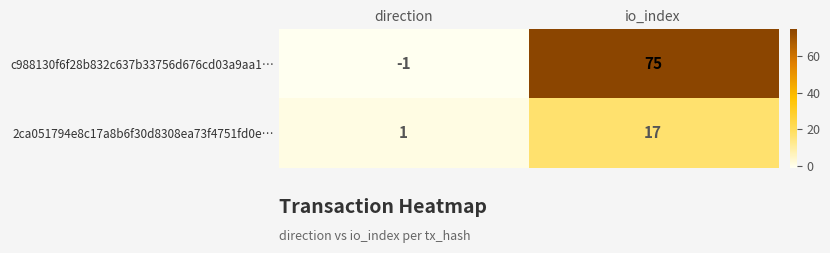

Reading right to left, extract all data points from this chart.

c988130f6f28b832c637b33756d676cd03a9aa1…: 75	-1
2ca051794e8c17a8b6f30d8308ea73f4751fd0e…: 17	1